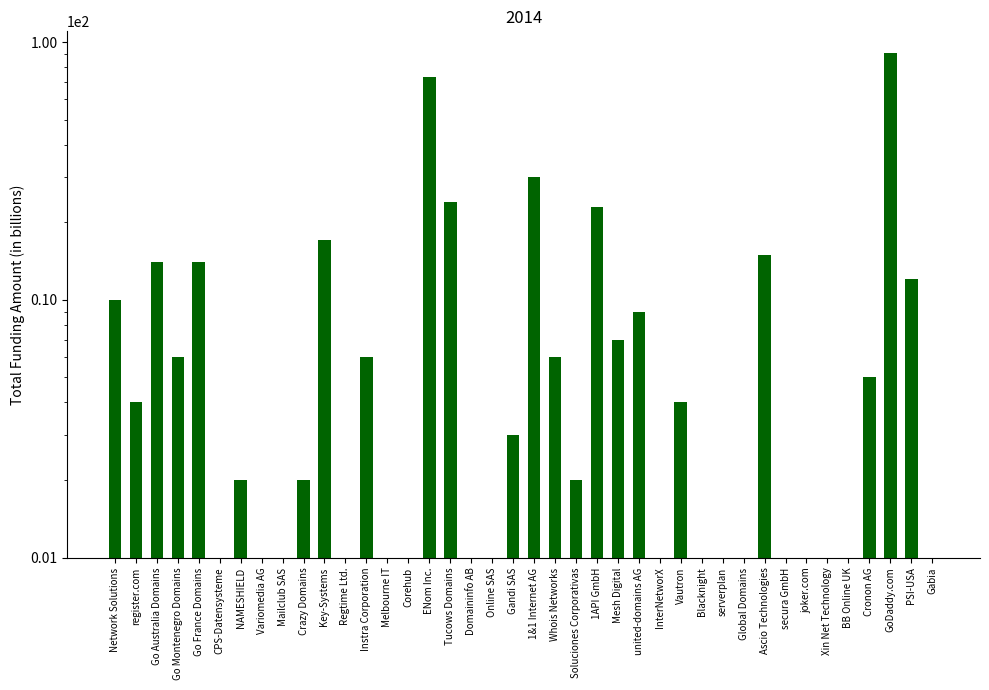

Reading left to right, extract all data points from this chart.

10	4	14	6	14	0	2	0	0	2	17	0	6	0	0	73	24	0	0	3	30	6	2	23	7	9	0	4	0	0	0	15	0	0	0	0	5	91	12	0